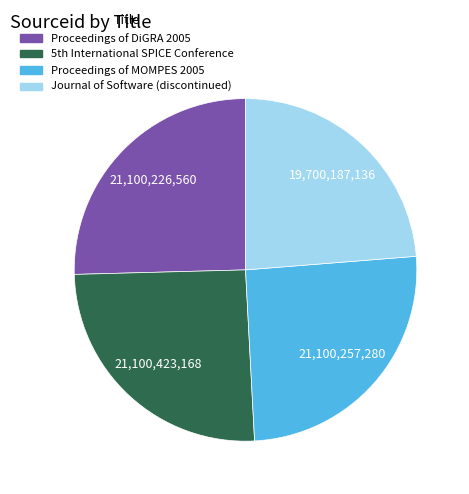

Is Proceedings of DiGRA 2005 the majority of the pie?

No